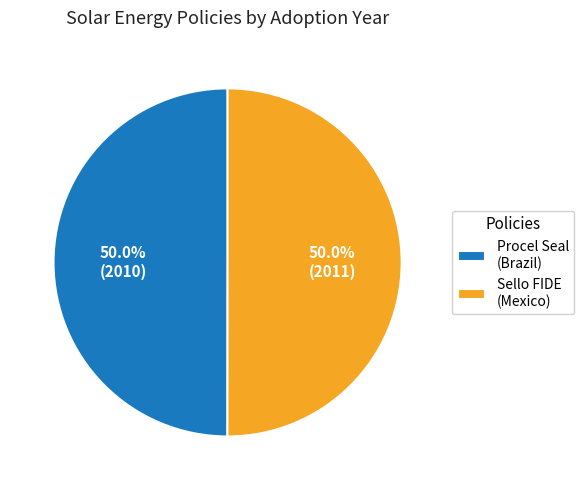

What is the ratio of the value at Sello FIDE (Mexico) to the value at Procel Seal (Brazil)?

1.0